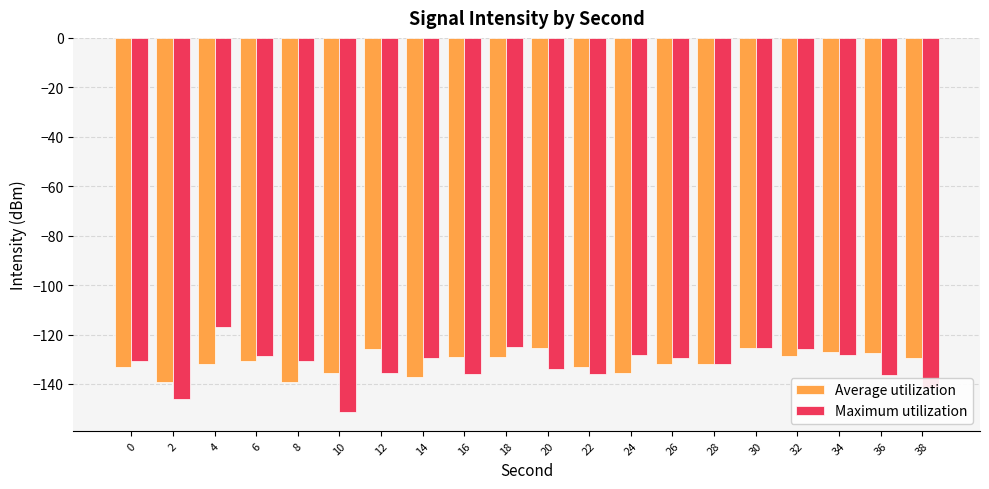

List the series in order of their peak value, lowest first.

Average utilization, Maximum utilization